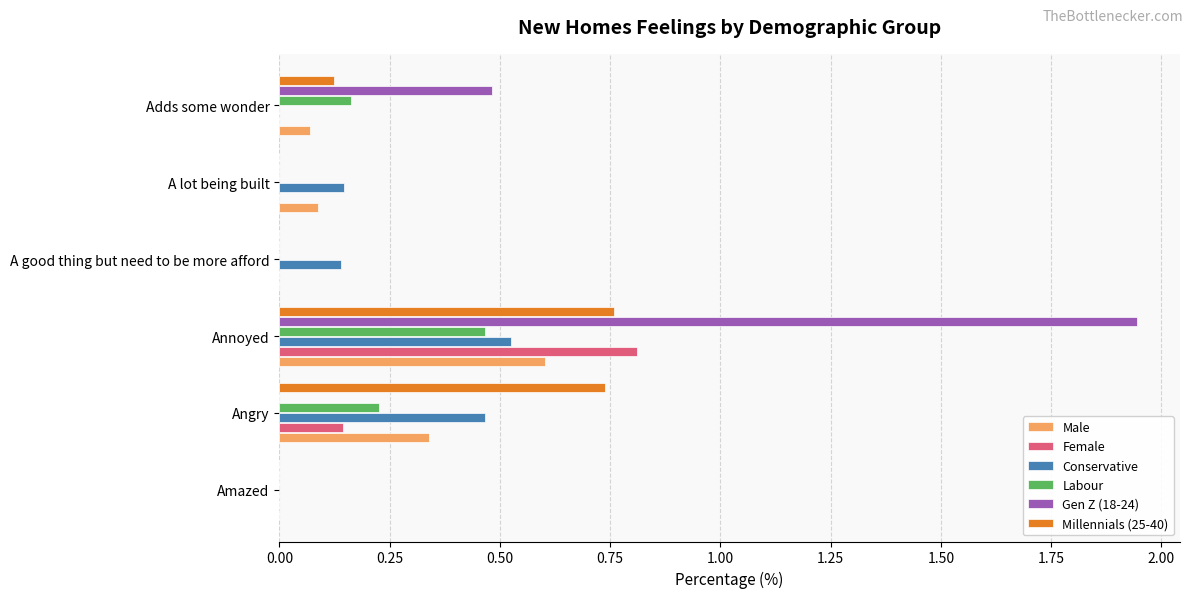

At which category is the sum across all series the highest?

Annoyed